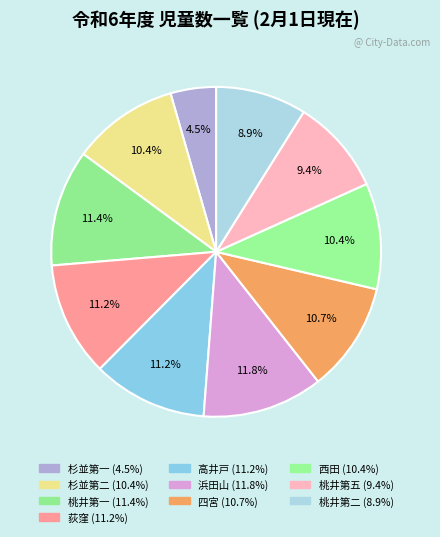

What is the smallest slice in the pie chart?

杉並第一